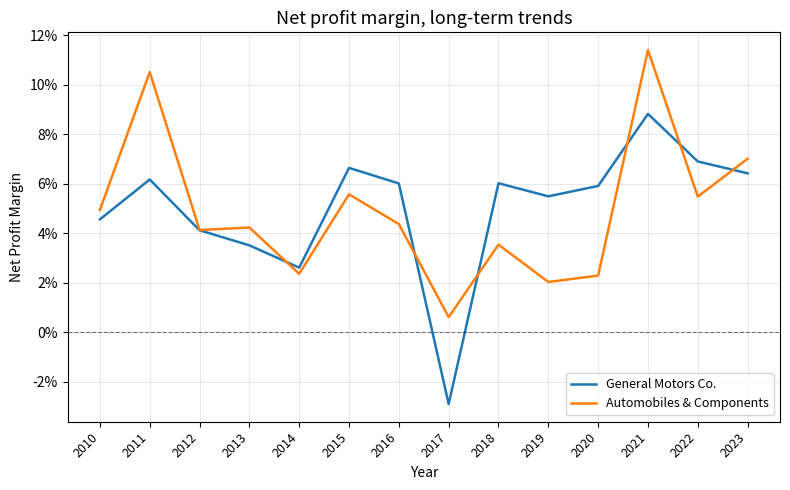

What is the sum of the Automobiles & Components values at 2013 and 2021?

0.2